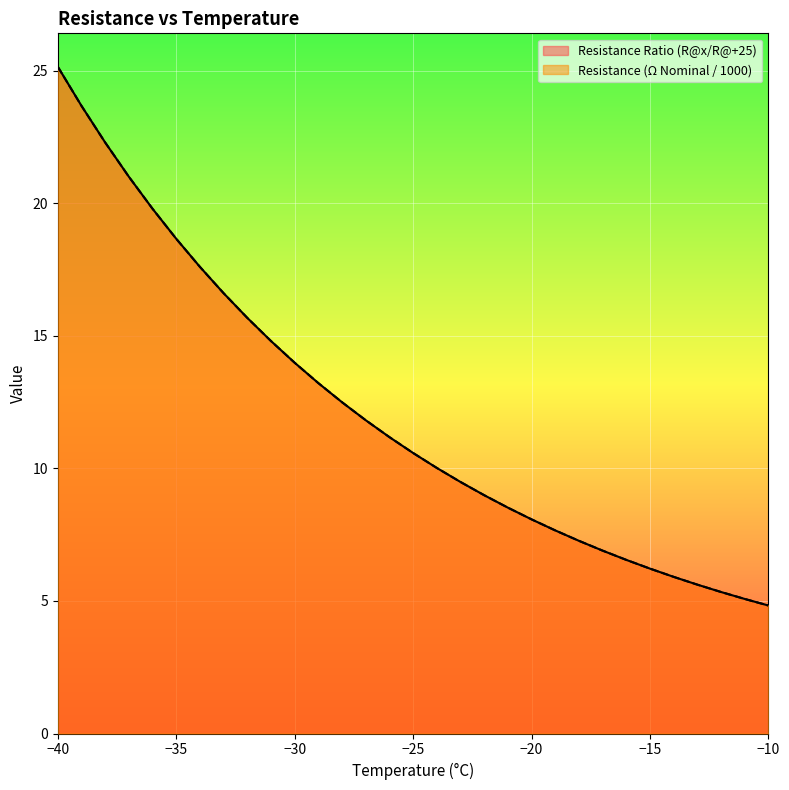

What is the sum of all Resistance (Ω Nominal / 1000) values?

375.0